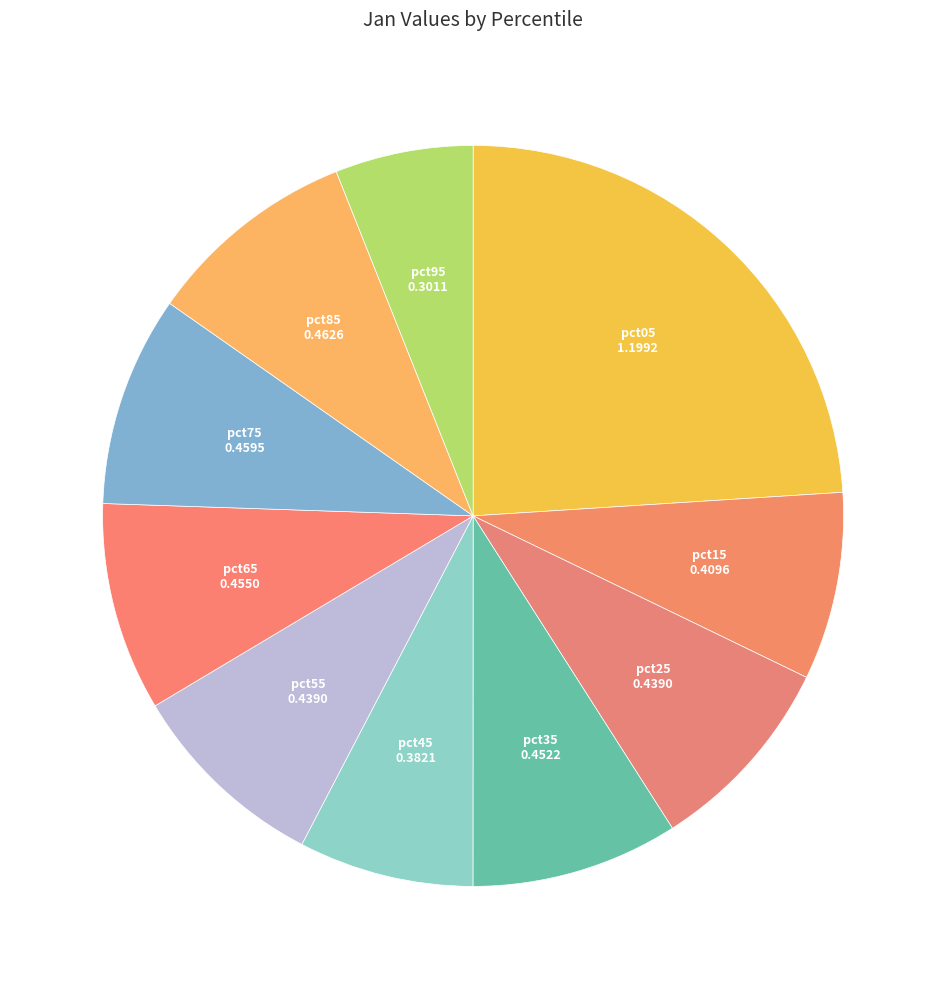

Is the sum of pct85 and pct05 greater than half?

No